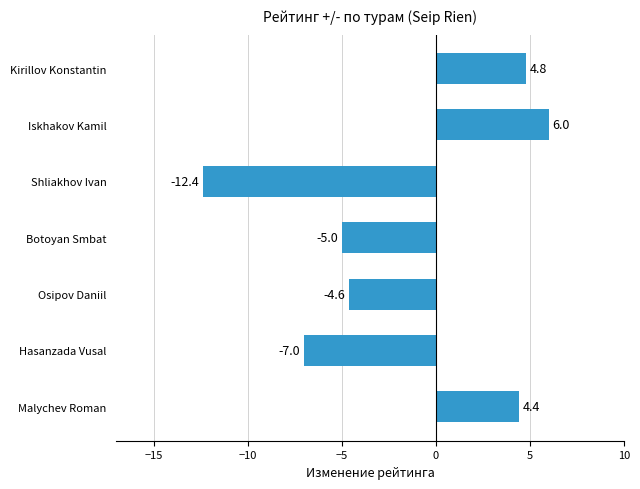

What is the change in value from Osipov Daniil to Kirillov Konstantin?

+9.4